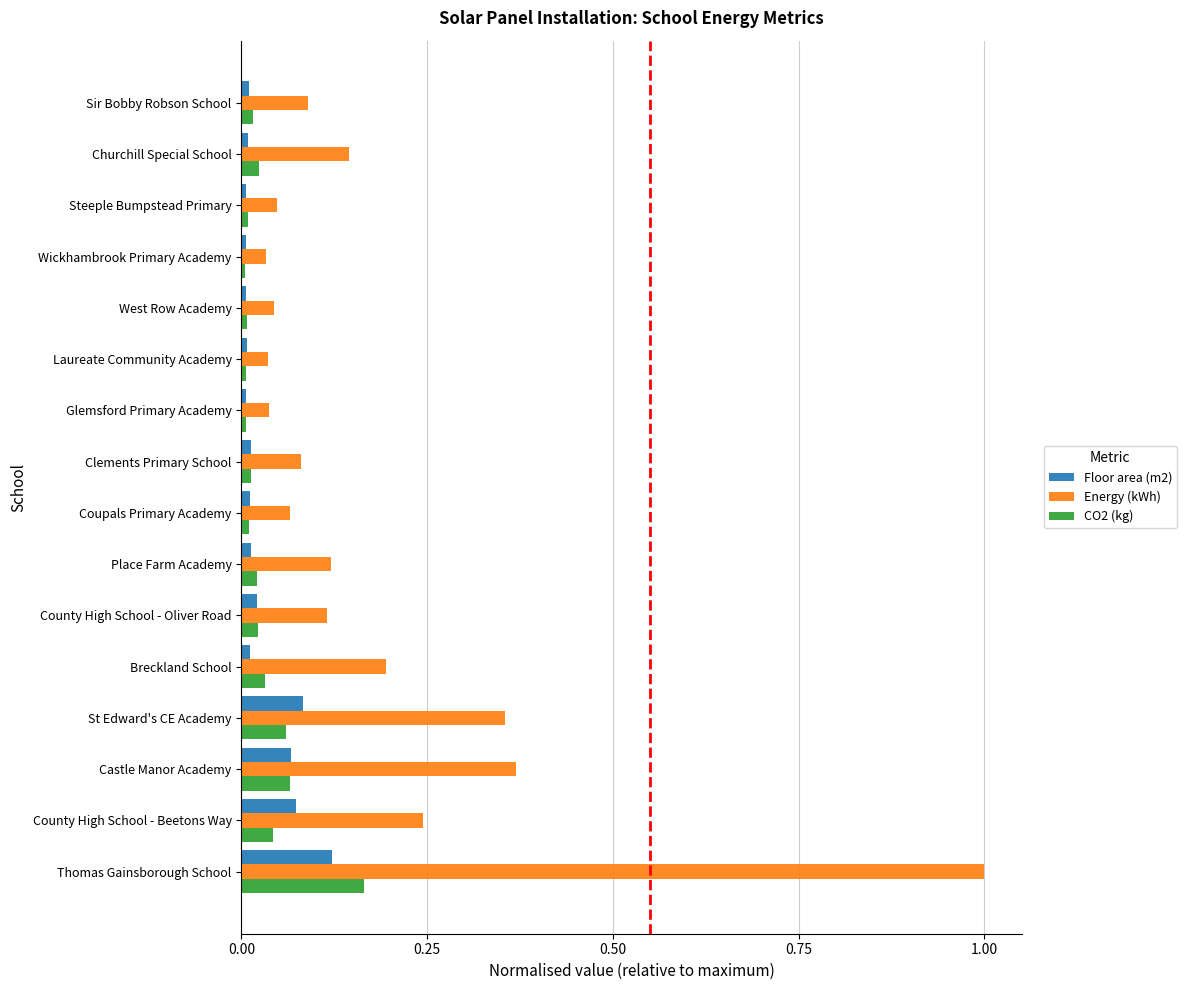

Which series has the largest total across all categories?

Energy (kWh)